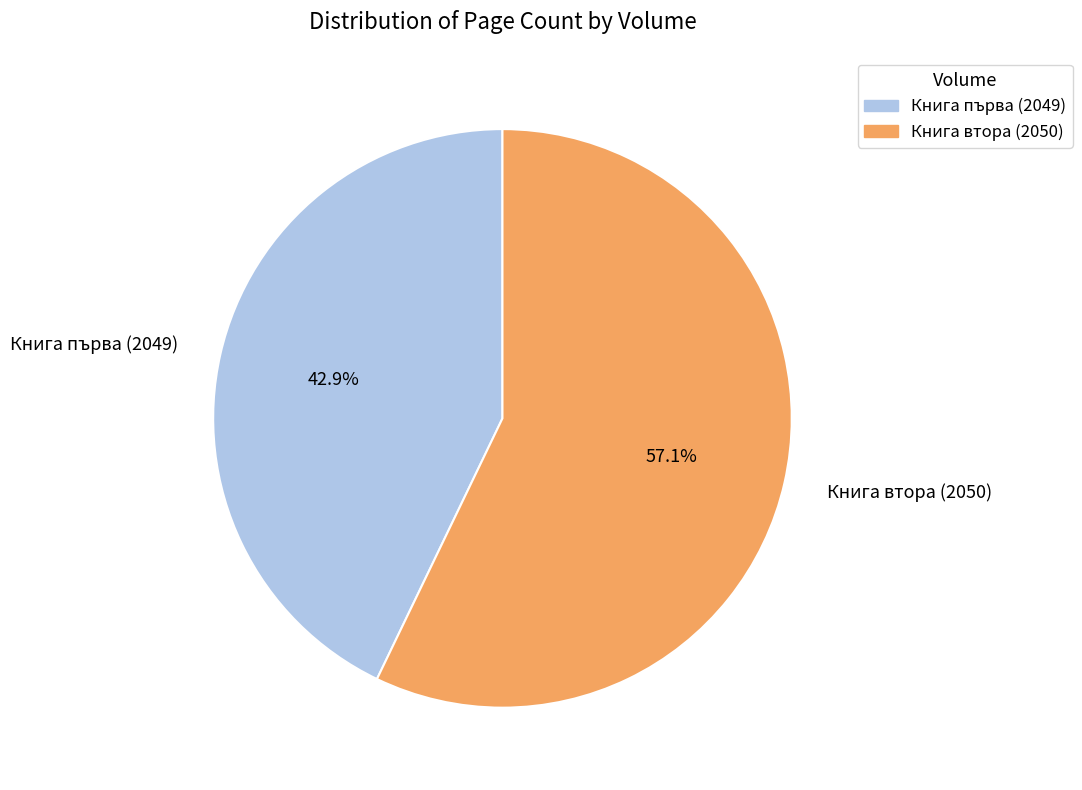

What is the ratio of the value at Книга втора (2050) to the value at Книга първа (2049)?

1.3